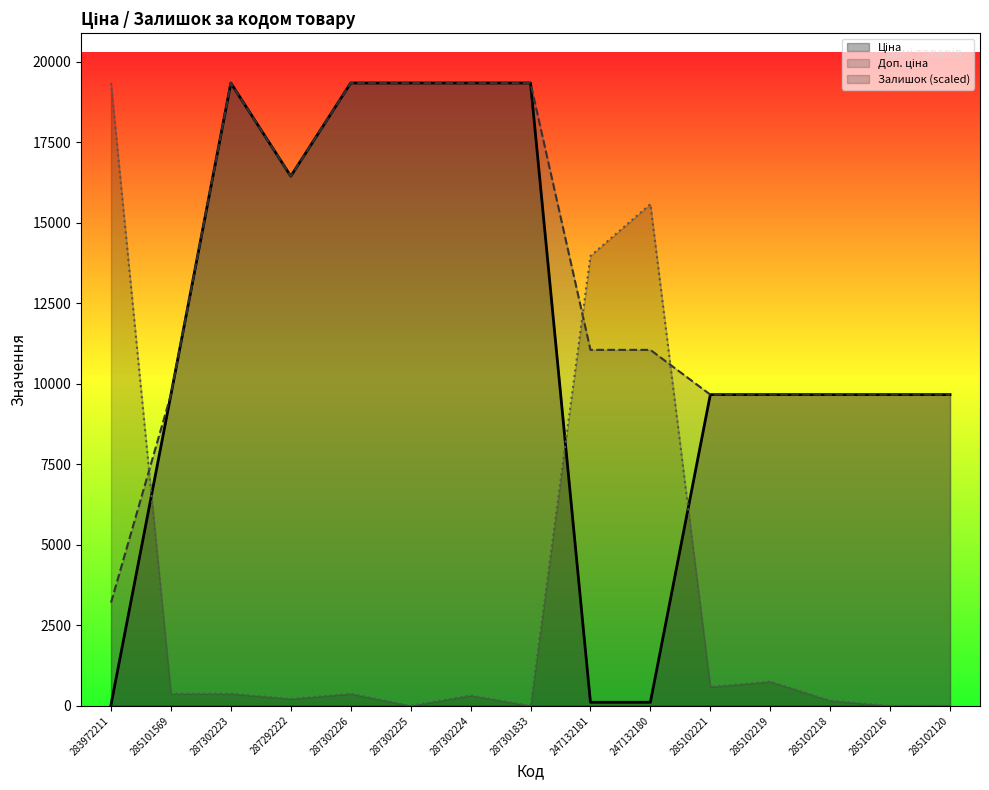

The Доп. ціна series shows 5740.0 at 285102120. True or false?

False